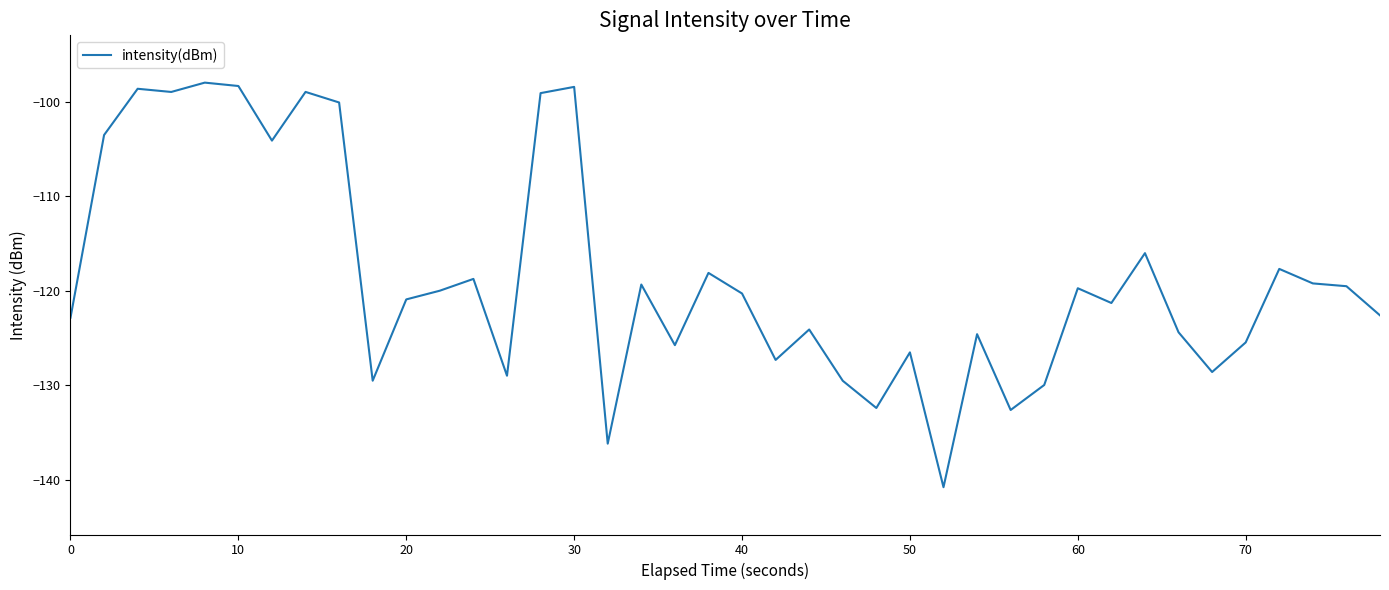

What is the greatest value displayed?

-98.0